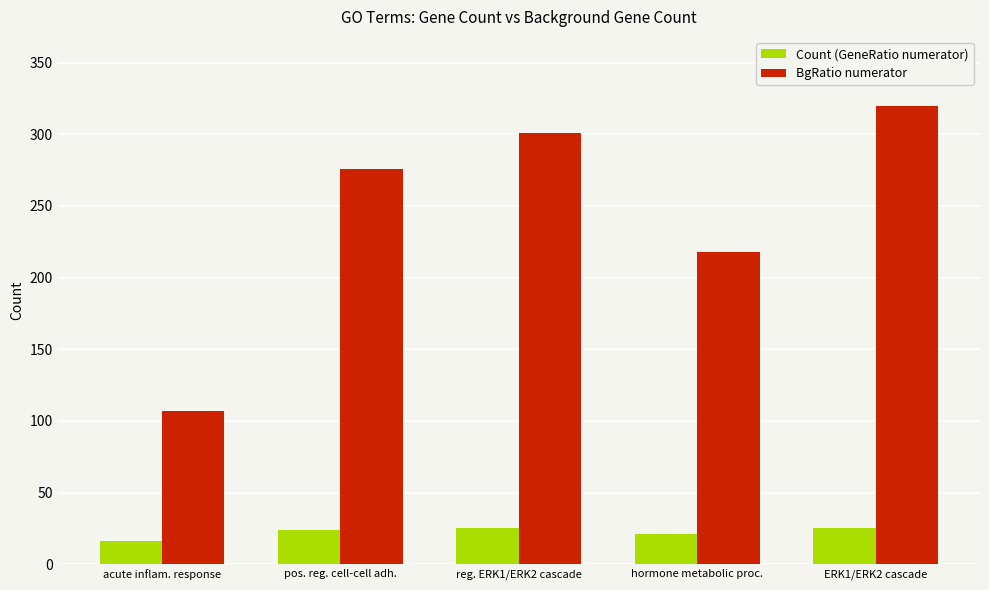

What is the value of the BgRatio numerator bar at the 4th from the left?

218